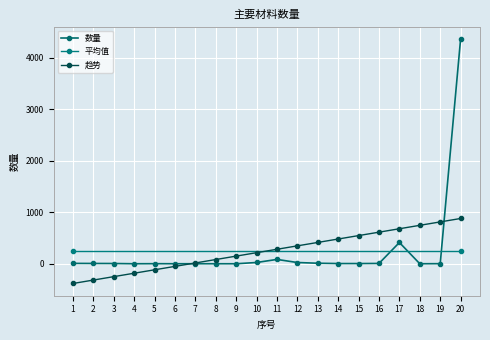

Reading right to left, extract all data points from this chart.

4364.7	1.6	0.2	412.5	6.0	4.0	4.0	10.2	24.0	84.0	24.5	0.0	0.1	0.2	0.3	1.2	0.1	4.8	5.6	7.2